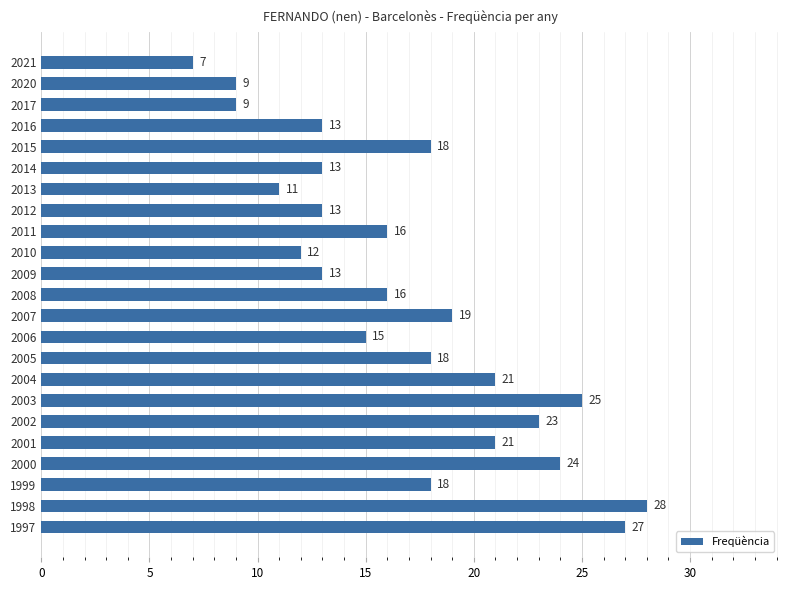

What is the average value?

17